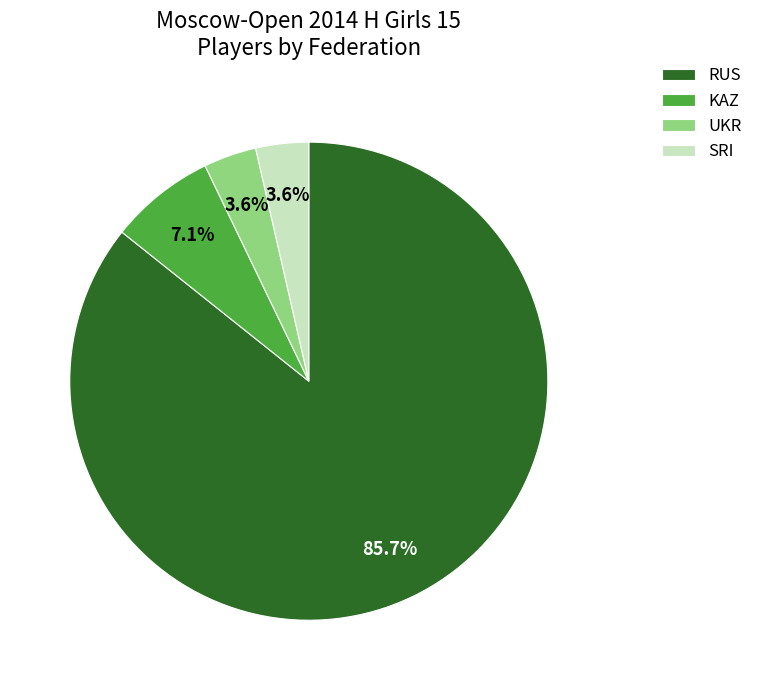

What is the ratio of the value at SRI to the value at UKR?

1.0